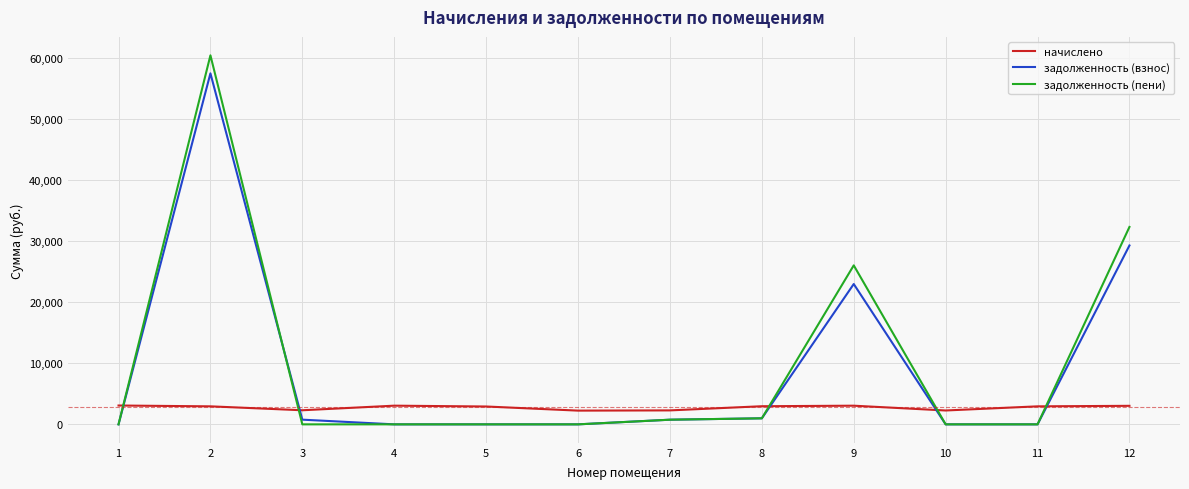

What is the total value across all series at 12?

64606.9